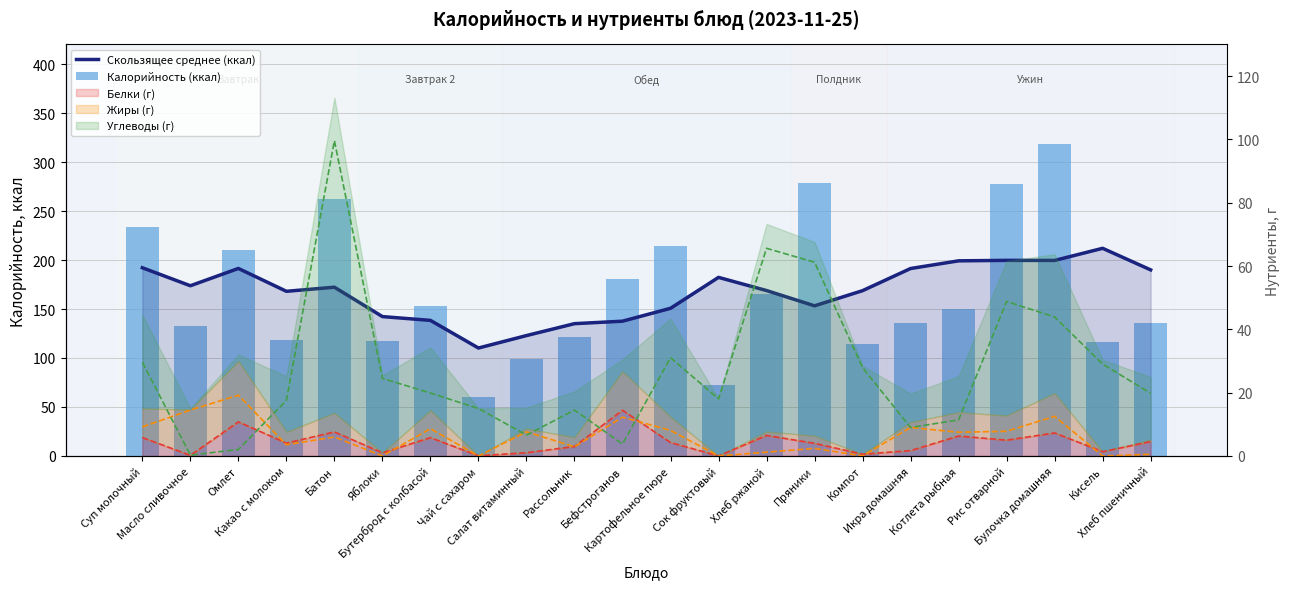

What is the label of the 22nd bar from the right?

Суп молочный